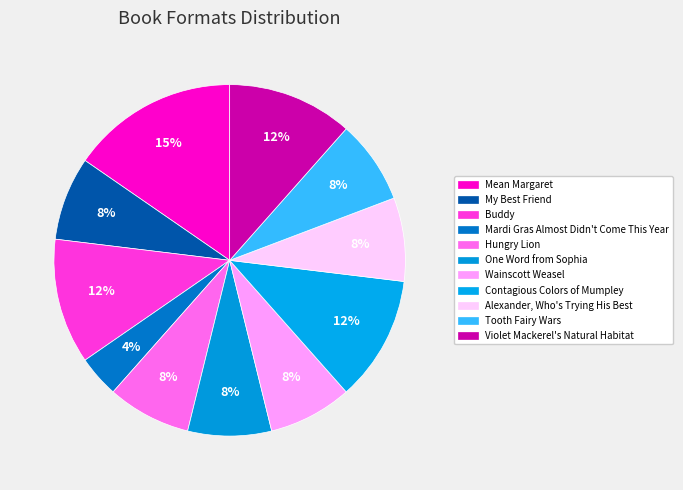

Combined, what portion of the pie is Wainscott Weasel and My Best Friend?

15.4%